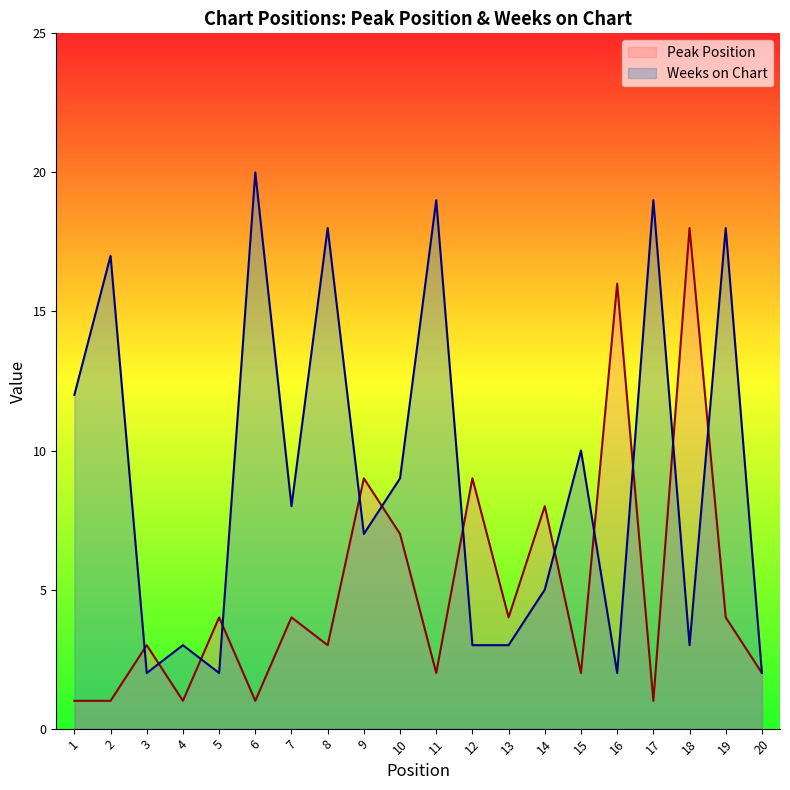

What is the difference between the highest and lowest values at 17?

18